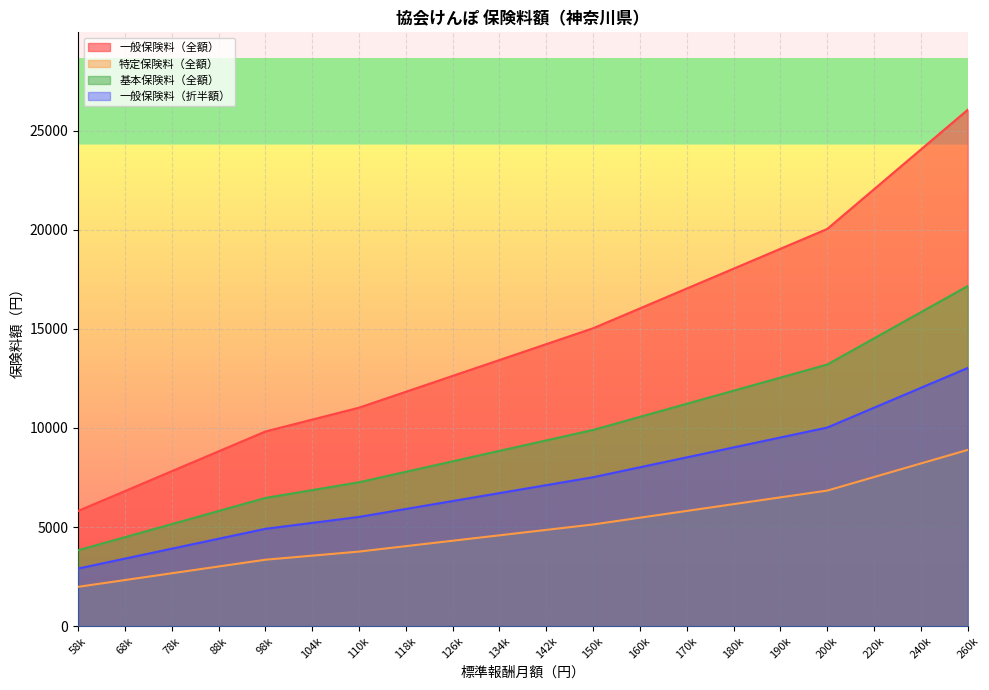

Which series has the largest range (max minus min)?

一般保険料（全額）